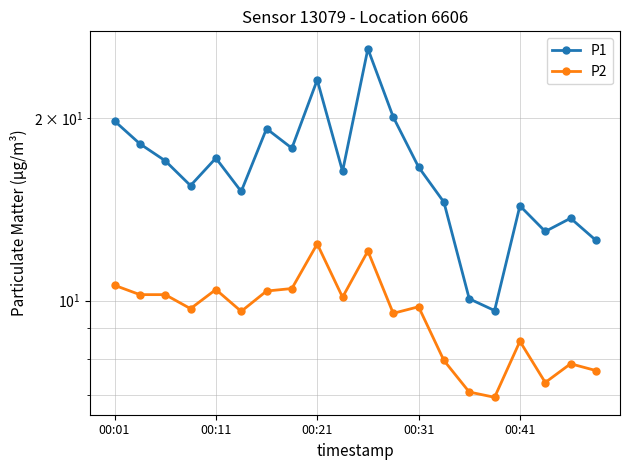

What is the difference between the maximum and minimum values in the P1 series?

16.4